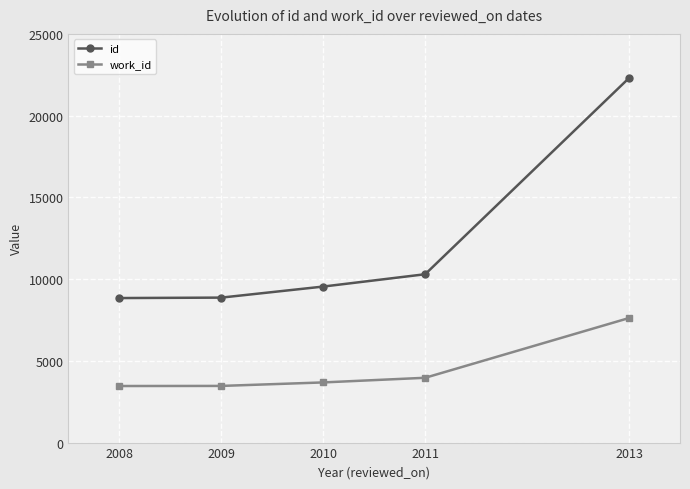

True or false: id and work_id intersect in this chart.

False